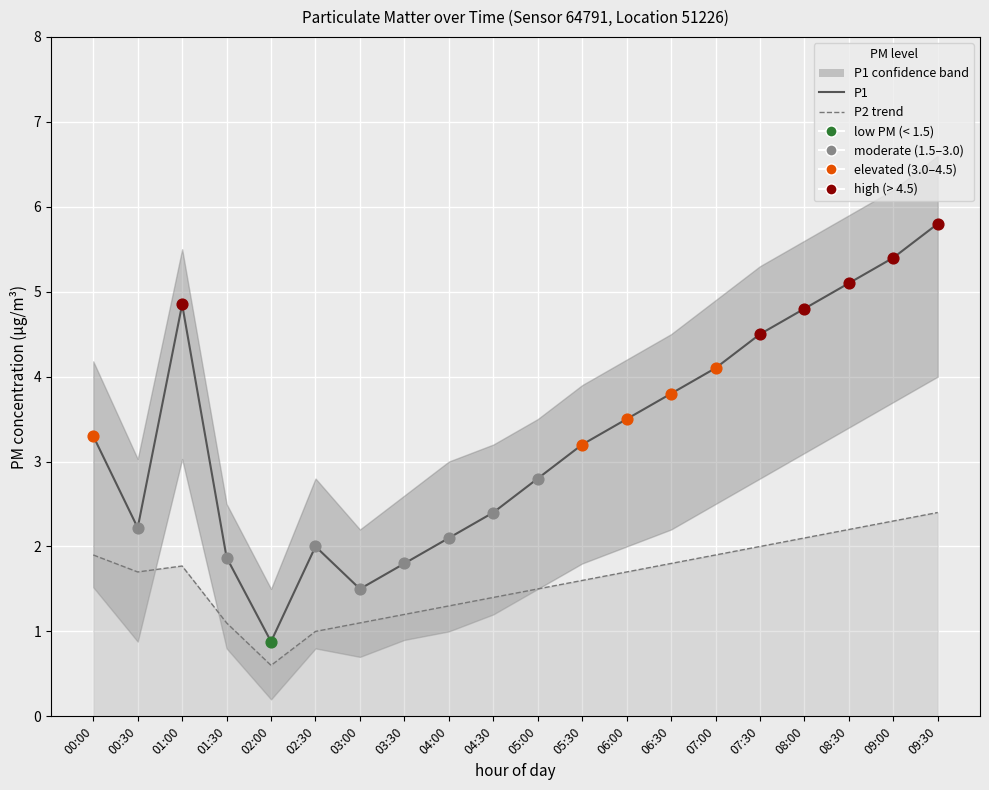

What are all the series names shown in the legend?

P1, P2 trend